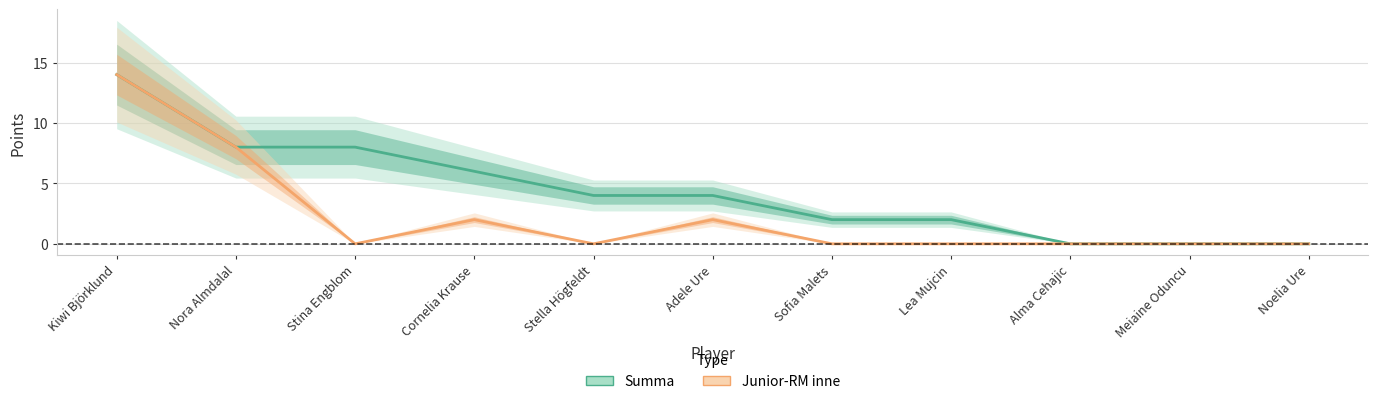

Is it true that Junior-RM inne equals 0 at Meiaine Oduncu?

True